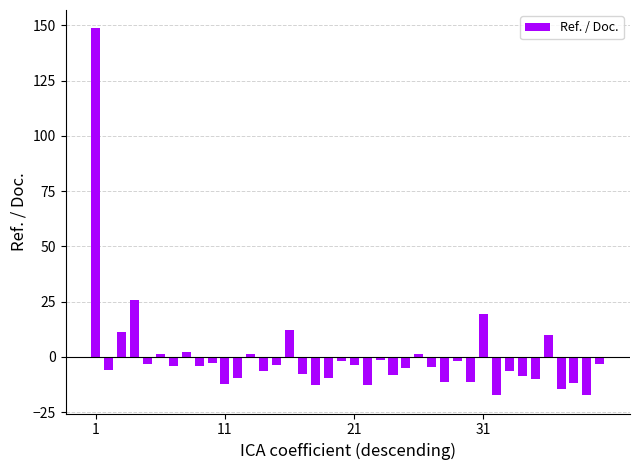

What is the difference between the maximum and minimum values?

165.9